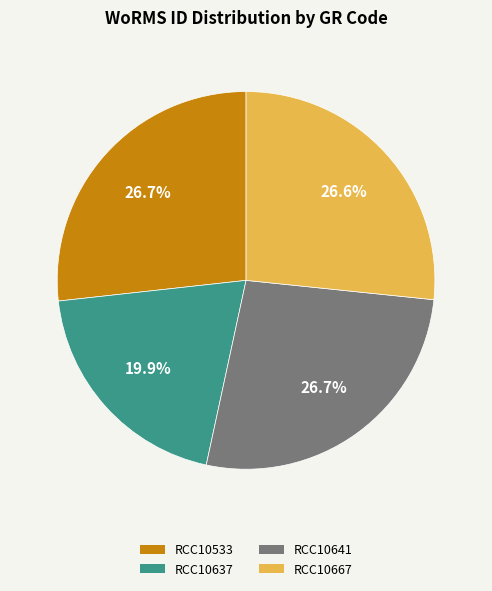

Do RCC10667 and RCC10533 together represent more than half of the pie?

Yes